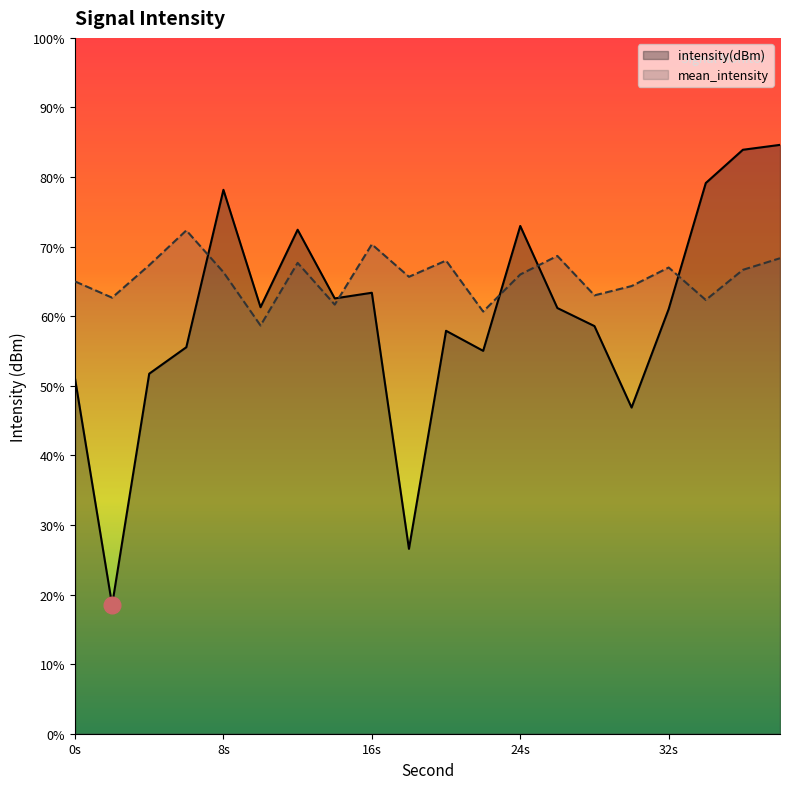

What are all the series names shown in the legend?

intensity(dBm), mean_intensity